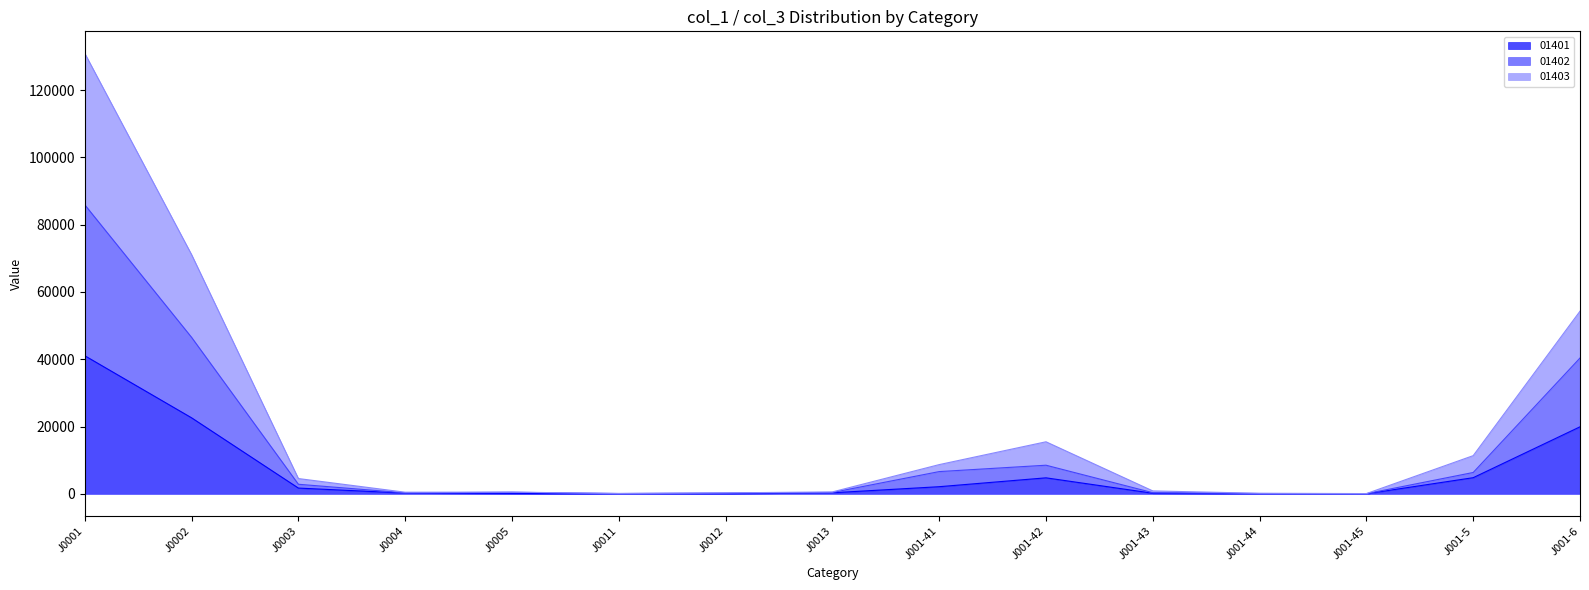

How many data points in 01403 are less than 860?

7